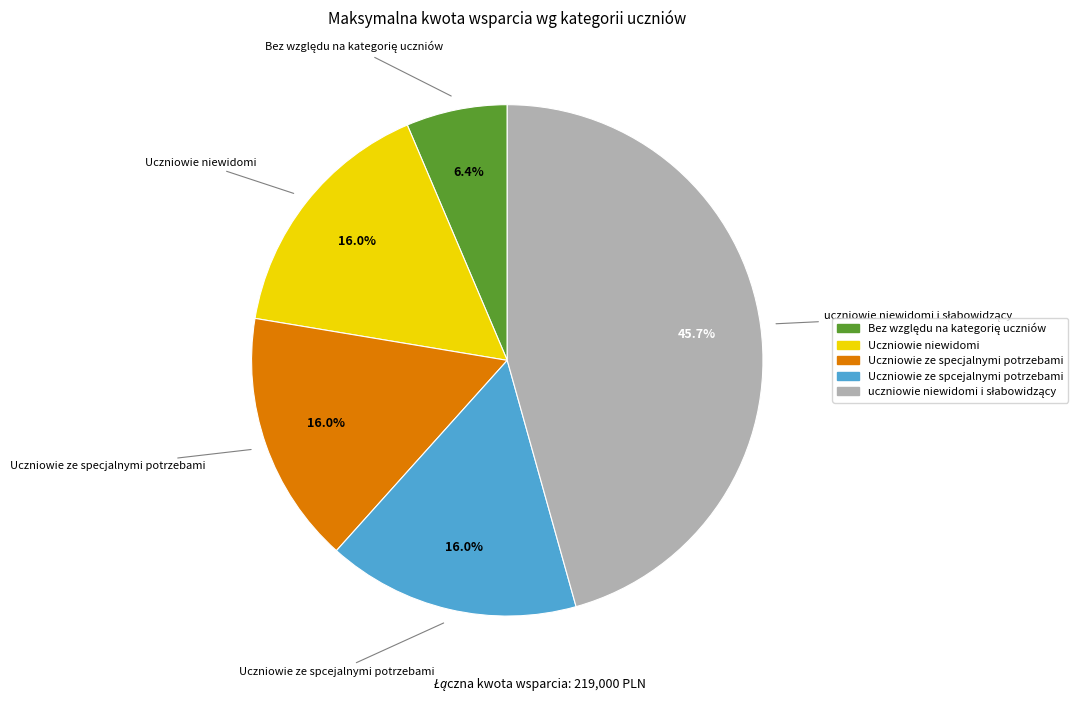

Is the sum of Uczniowie ze spcejalnymi potrzebami and Uczniowie ze specjalnymi potrzebami greater than half?

No